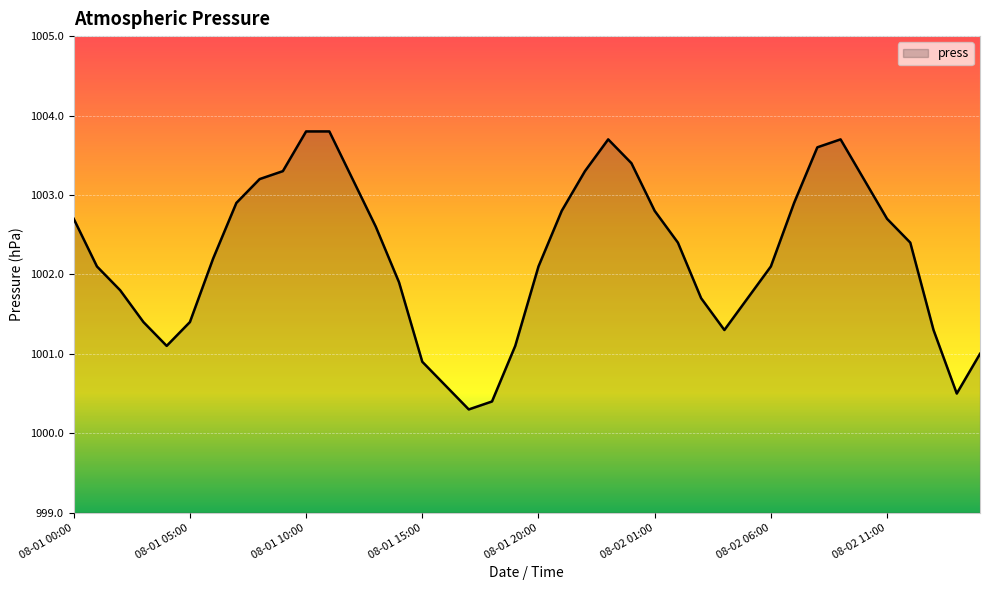

What is the maximum value shown in the chart?

1003.8